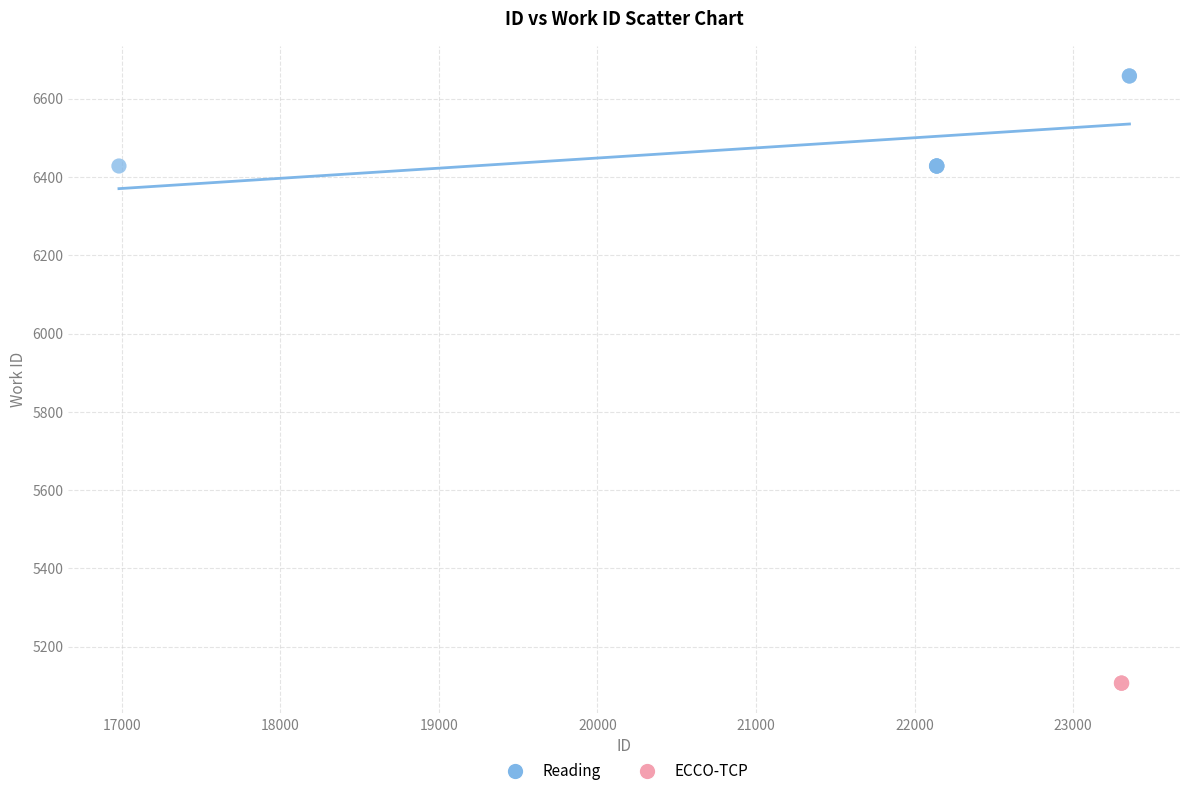

Which series reaches the maximum Y coordinate?

Reading